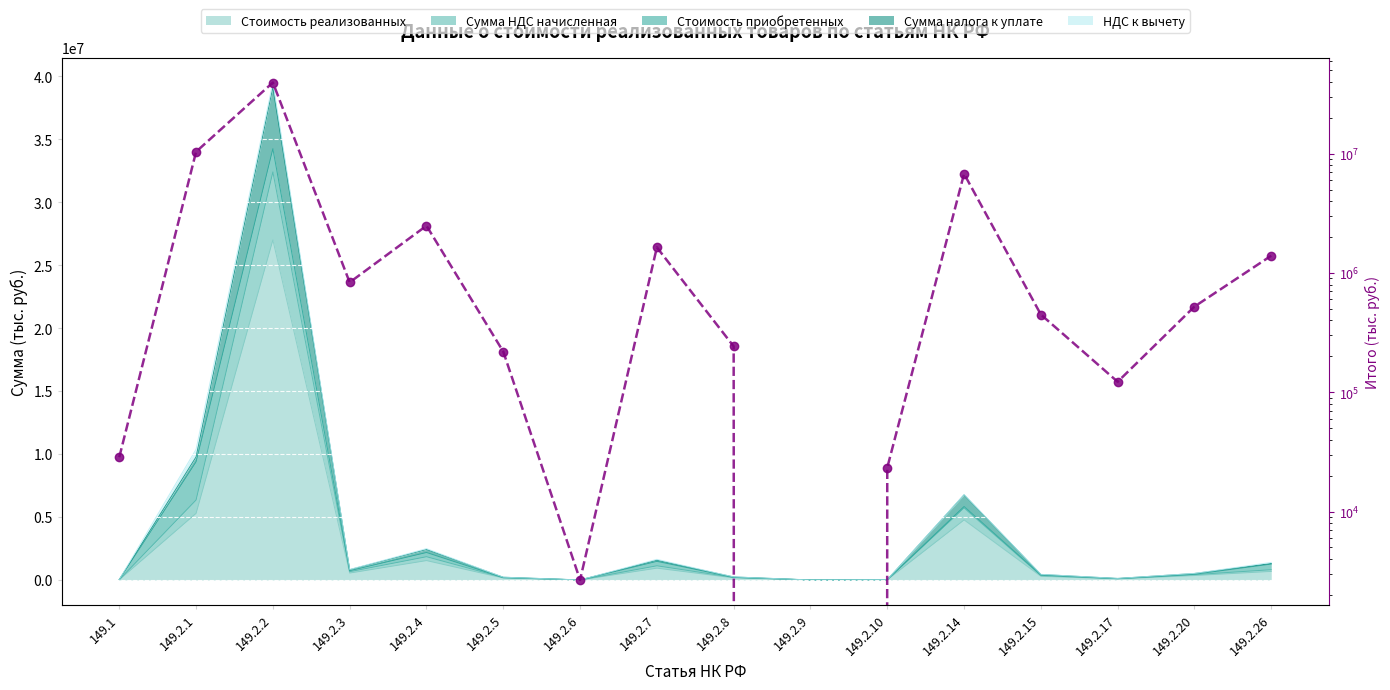

At which category does the chart reach its peak across all series?

149.2.2